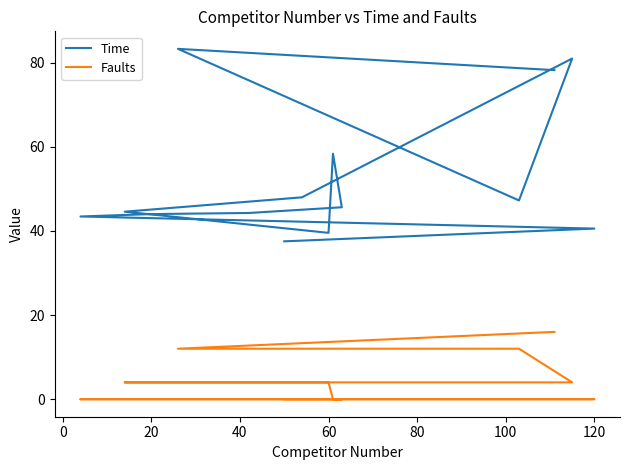

Reading left to right, extract all data points from this chart.

Time: 37.5	40.5	43.4	44.0	44.3	45.6	58.4	39.5	44.6	48.0	81.0	47.2	83.3	78.2
Faults: 0.0	0.0	0.0	0.0	0.0	0.0	0.0	4.0	4.0	4.0	4.0	12.0	12.0	16.0